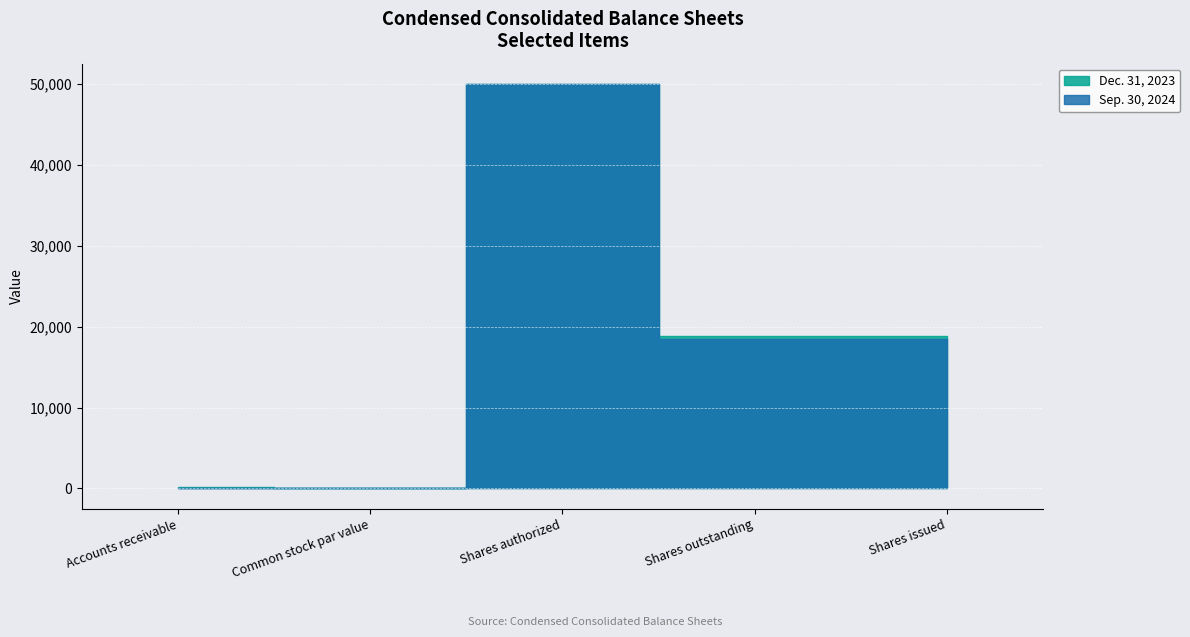

At which label is Dec. 31, 2023 closest to 25000?

Shares outstanding